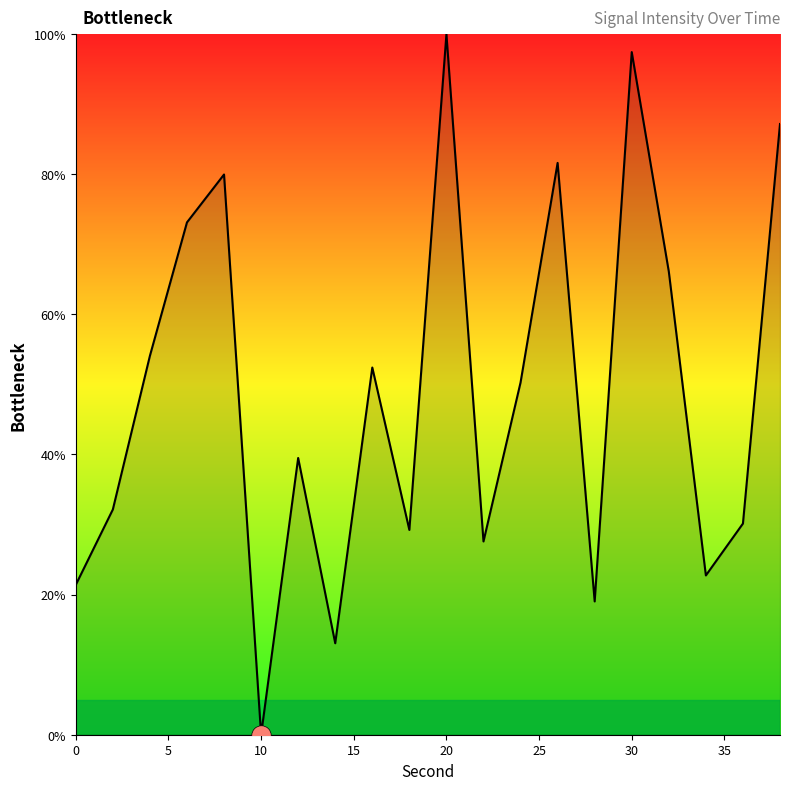

What is the difference between the maximum and minimum values?

100.0